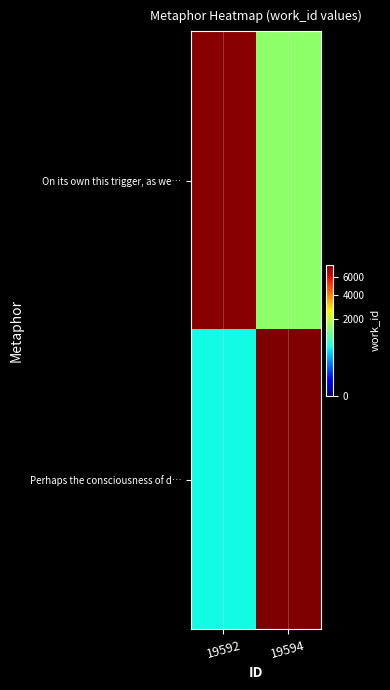

Which series has the largest total across all categories?

On its own this trigger, as we…